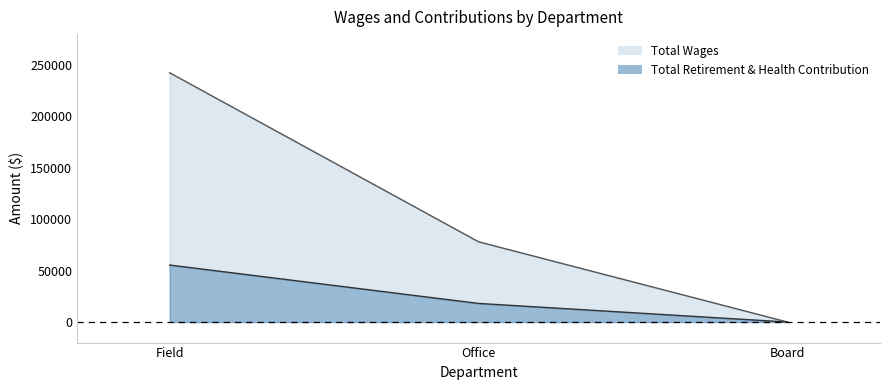

What is the average value of the Total Retirement & Health Contribution series?

24493